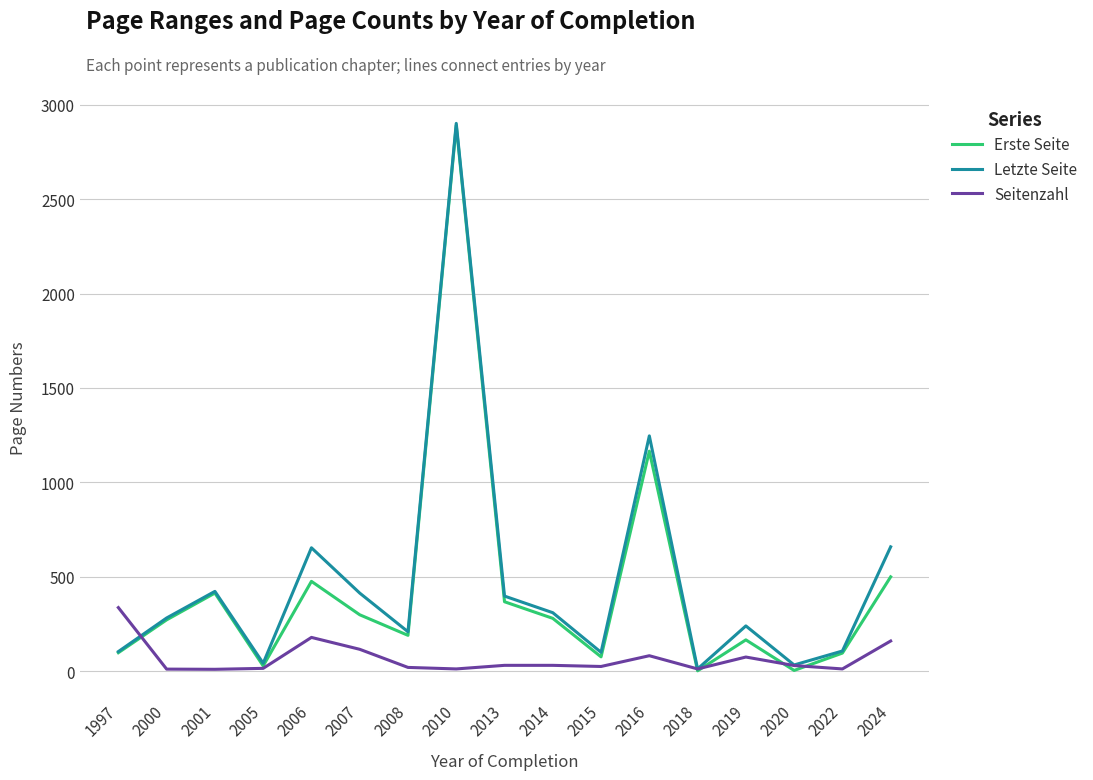

How many series are shown in this chart?

3